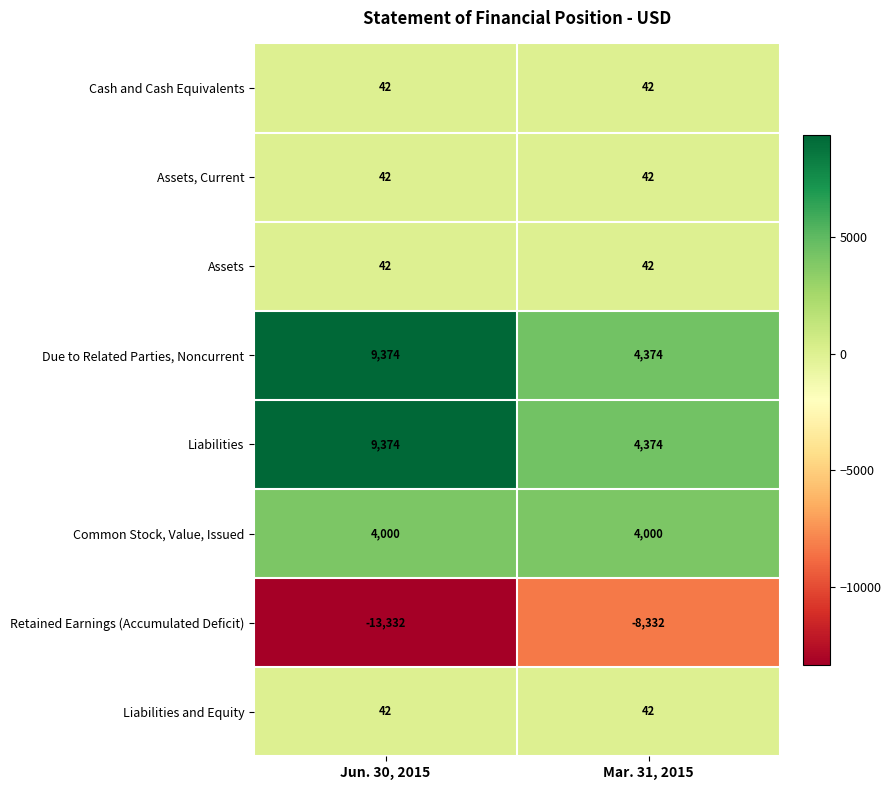

Reading left to right, extract all data points from this chart.

Cash and Cash Equivalents: Jun. 30, 2015=42	Mar. 31, 2015=42
Assets, Current: Jun. 30, 2015=42	Mar. 31, 2015=42
Assets: Jun. 30, 2015=42	Mar. 31, 2015=42
Due to Related Parties, Noncurrent: Jun. 30, 2015=9374	Mar. 31, 2015=4374
Liabilities: Jun. 30, 2015=9374	Mar. 31, 2015=4374
Common Stock, Value, Issued: Jun. 30, 2015=4000	Mar. 31, 2015=4000
Retained Earnings (Accumulated Deficit): Jun. 30, 2015=-13332	Mar. 31, 2015=-8332
Liabilities and Equity: Jun. 30, 2015=42	Mar. 31, 2015=42